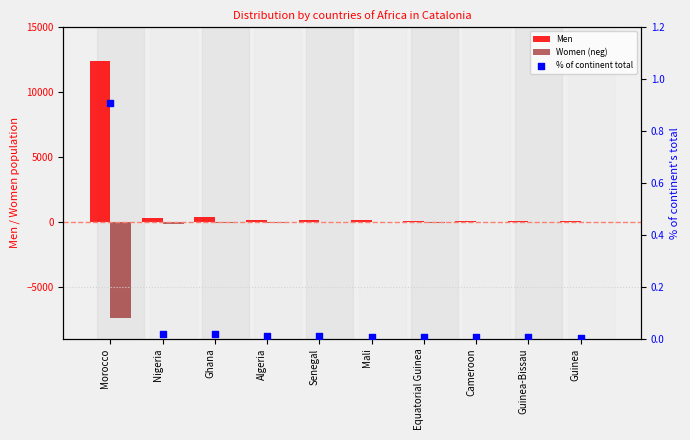

What is the total value across all series at Guinea?

28.0